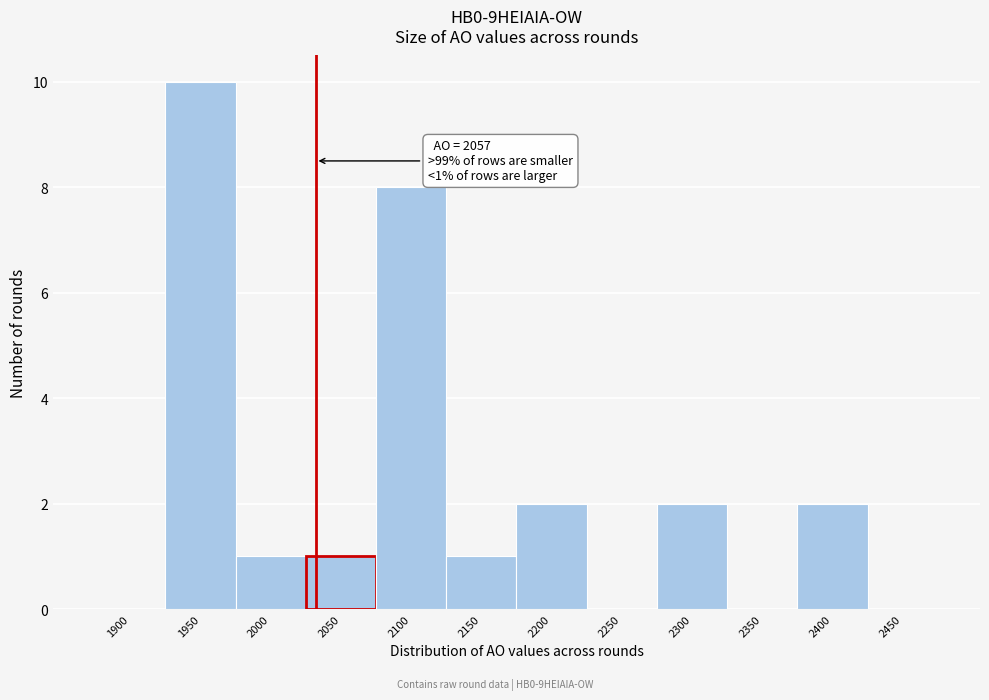

Reading left to right, extract all data points from this chart.

1900=0	1950=10	2000=1	2050=1	2100=8	2150=1	2200=2	2250=0	2300=2	2350=0	2400=2	2450=0